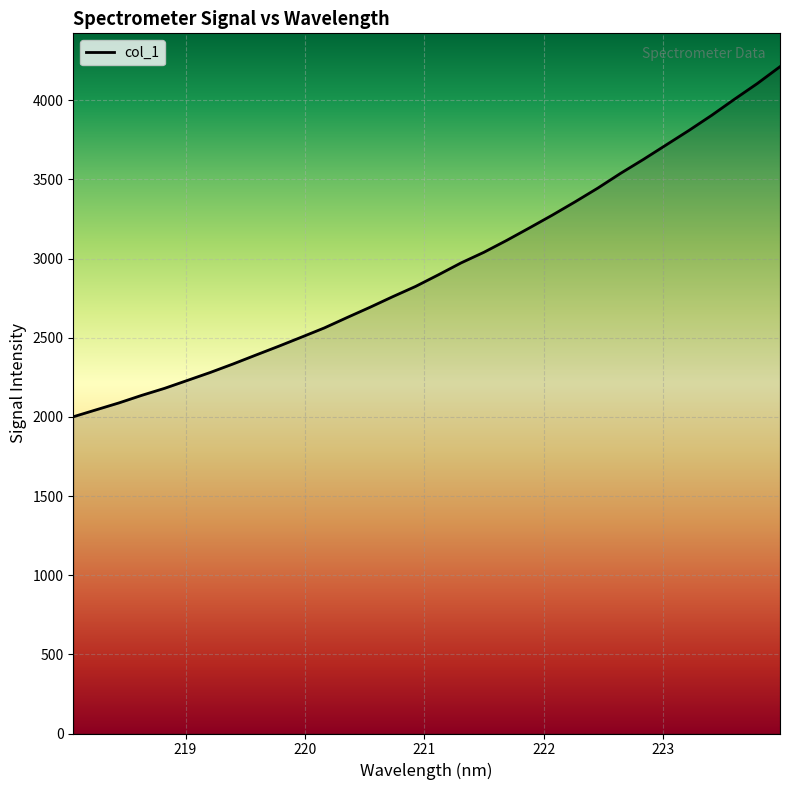

What is the smallest value displayed?

2001.0